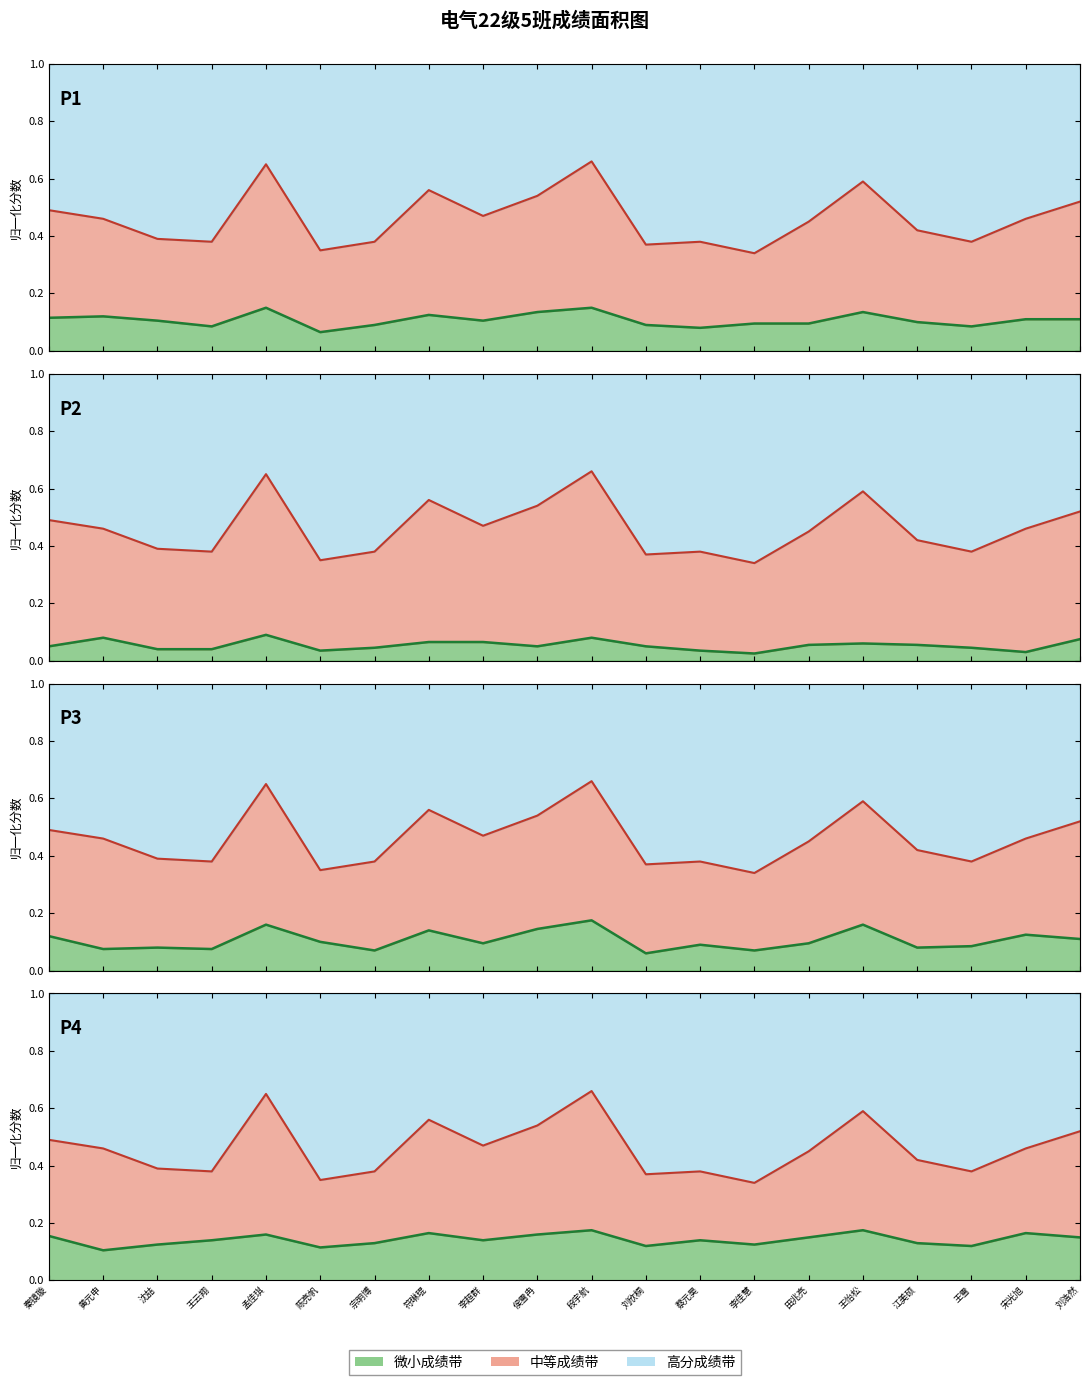

Which label corresponds to the smallest value in the chart?

李佳慧